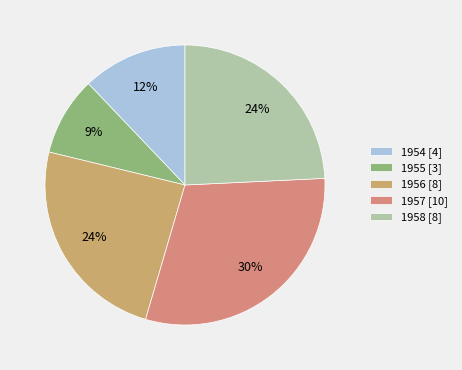

What is the smallest slice in the pie chart?

1955